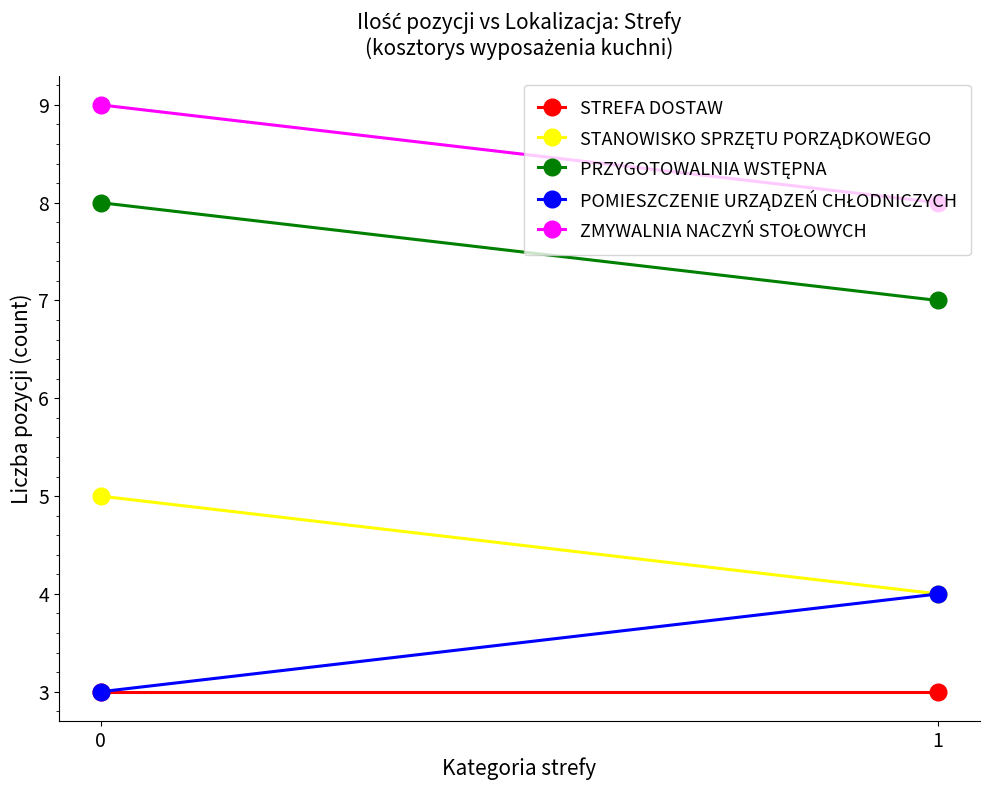

How many lines are shown in the chart?

5